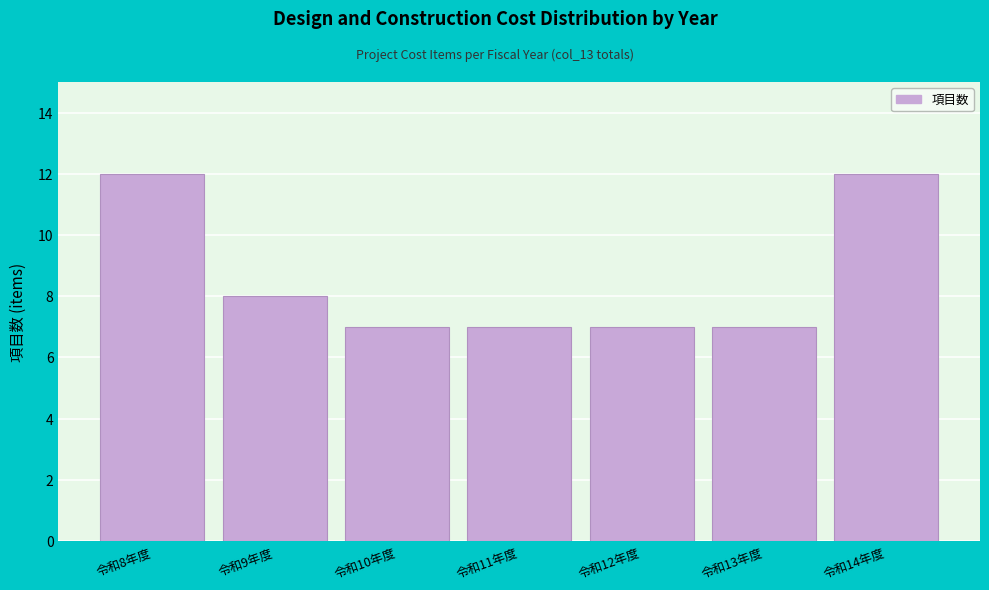

Reading left to right, what are all the values shown in this chart?

12	8	7	7	7	7	12